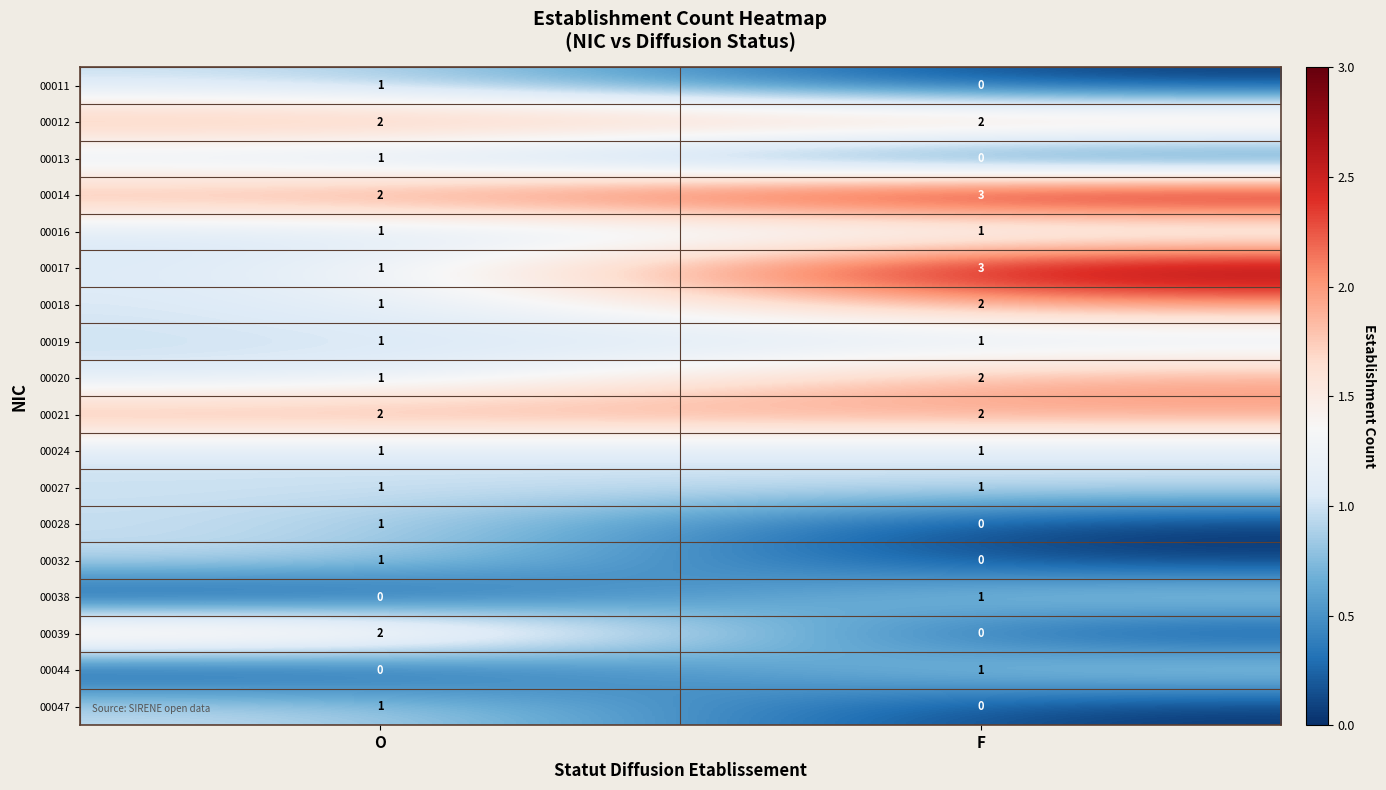

Is the value of 00047 at O greater than the value of 00014 at O?

No